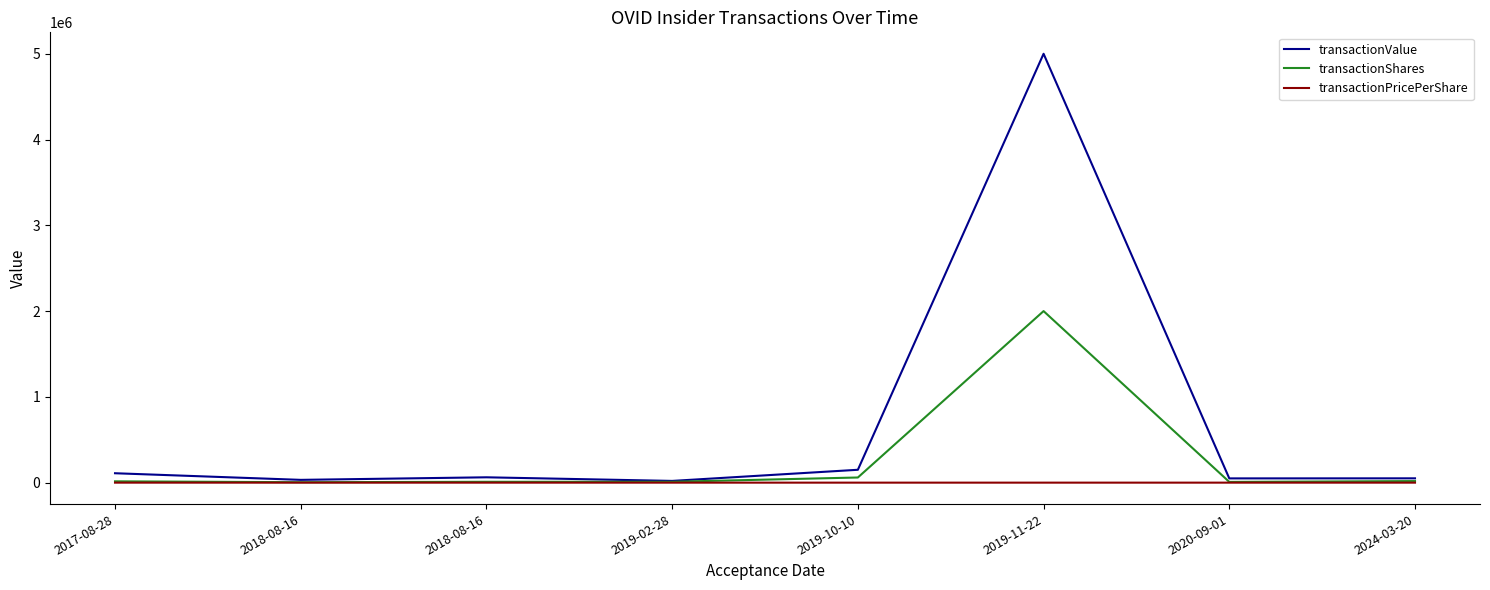

Reading left to right, what are all the values shown in this chart?

transactionValue: 2017-08-28=109638.0	2018-08-16=32442.0	2018-08-16=62300.0	2019-02-28=20210.0	2019-10-10=150000.0	2019-11-22=5000000.0	2020-09-01=49570.0	2024-03-20=50364.0
transactionShares: 2017-08-28=15334.0	2018-08-16=5000.0	2018-08-16=10000.0	2019-02-28=10000.0	2019-10-10=60000.0	2019-11-22=2000000.0	2020-09-01=8488.0	2024-03-20=18248.0
transactionPricePerShare: 2017-08-28=7.2	2018-08-16=6.5	2018-08-16=6.2	2019-02-28=2.0	2019-10-10=2.5	2019-11-22=2.5	2020-09-01=5.8	2024-03-20=2.8